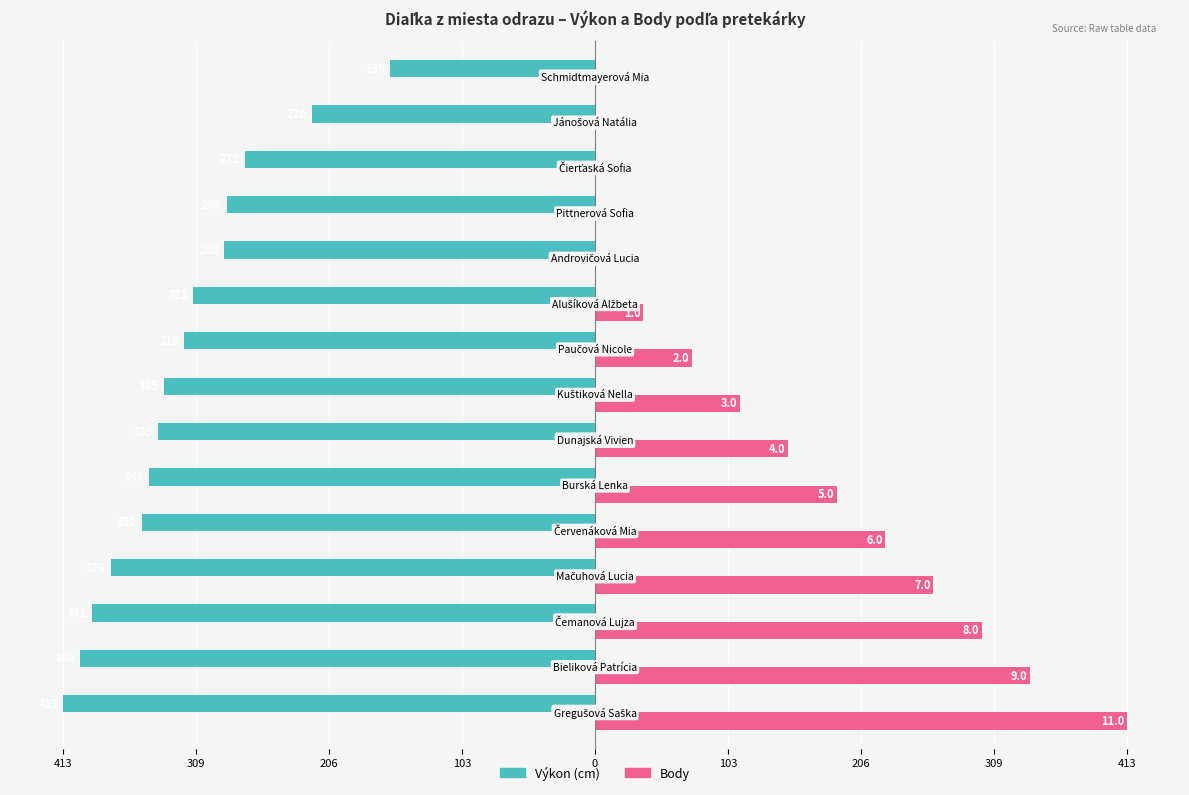

How many distinct data groups are displayed?

2